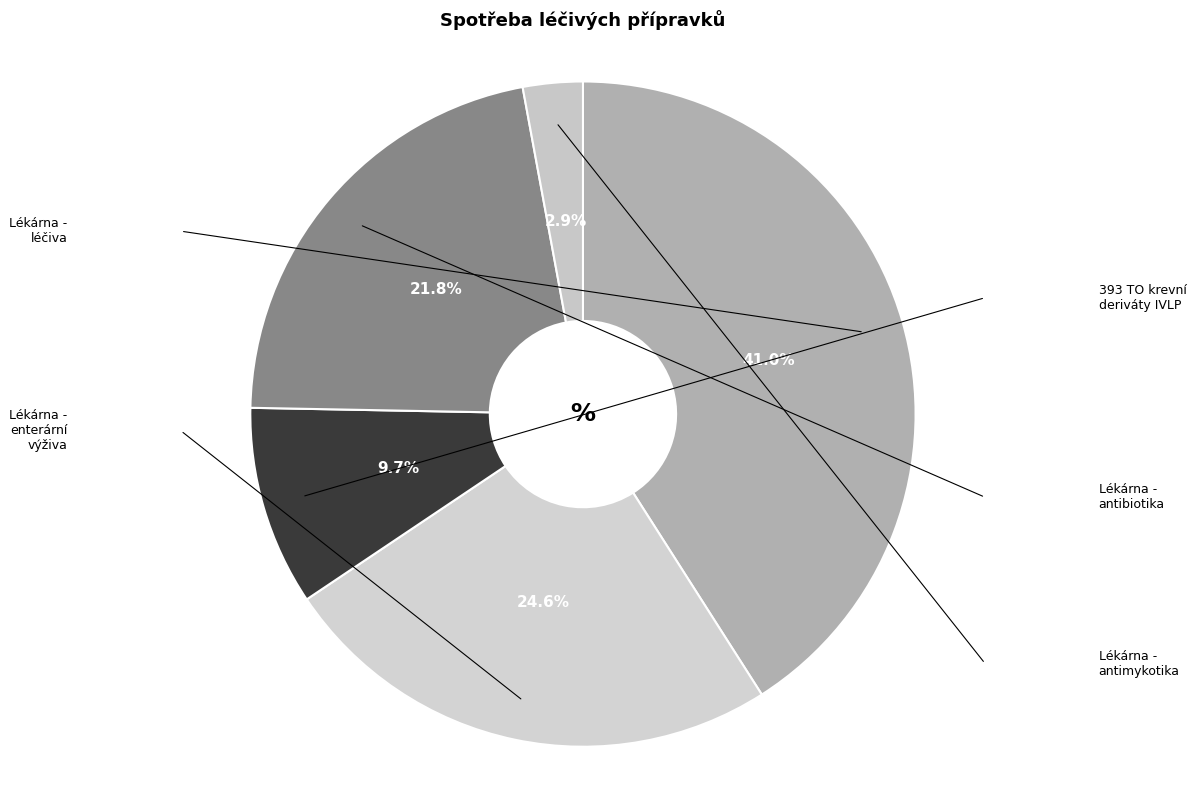

Which has a higher value, Lékárna - léčiva or 393 TO krevní deriváty IVLP?

Lékárna - léčiva